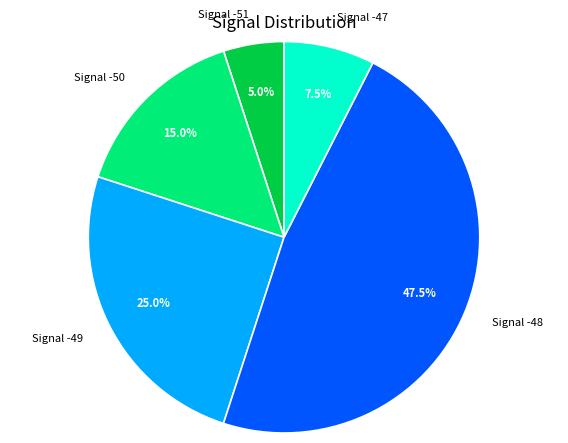

Do Signal -48 and Signal -51 together represent more than half of the pie?

Yes